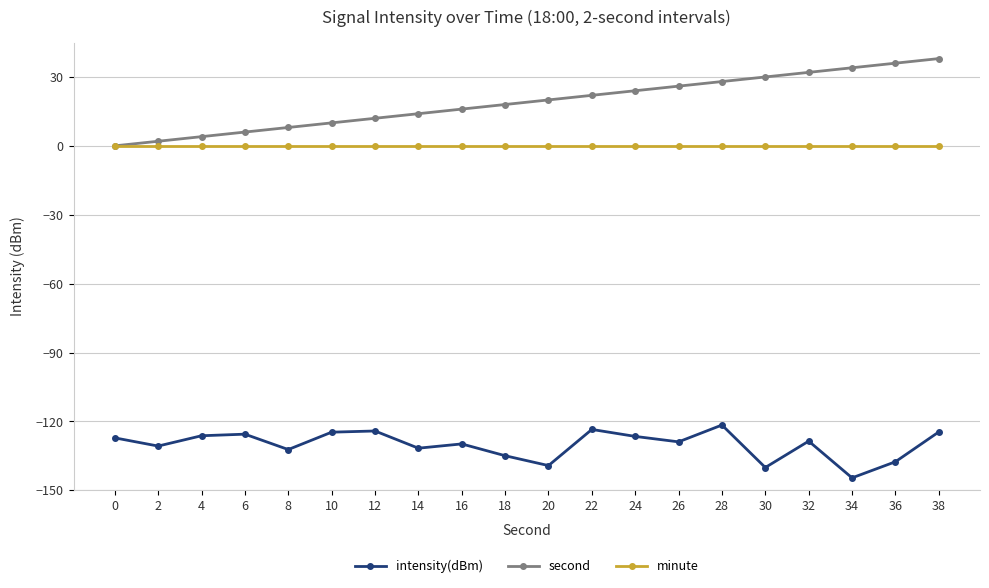

What is the value of the second point at the 6th from the left?

10.0